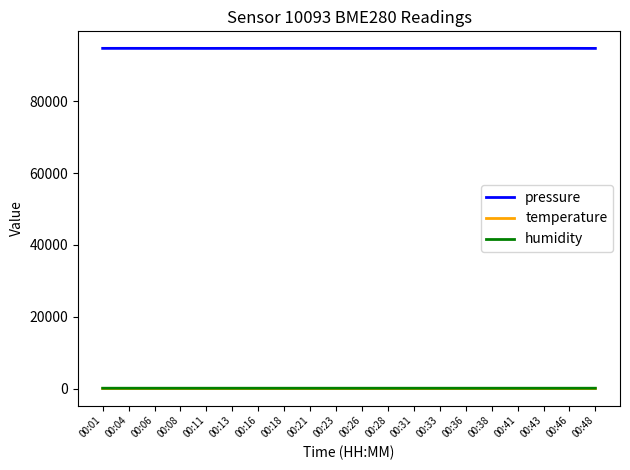

Which series has the widest spread of values?

pressure